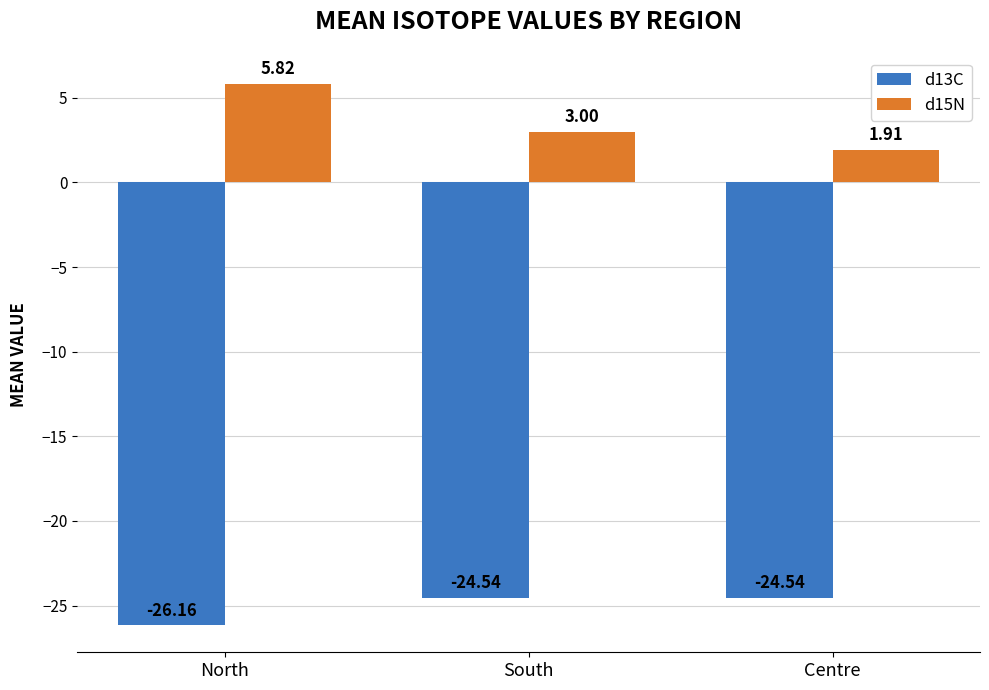

Rank the series by their average value, from highest to lowest.

d15N, d13C